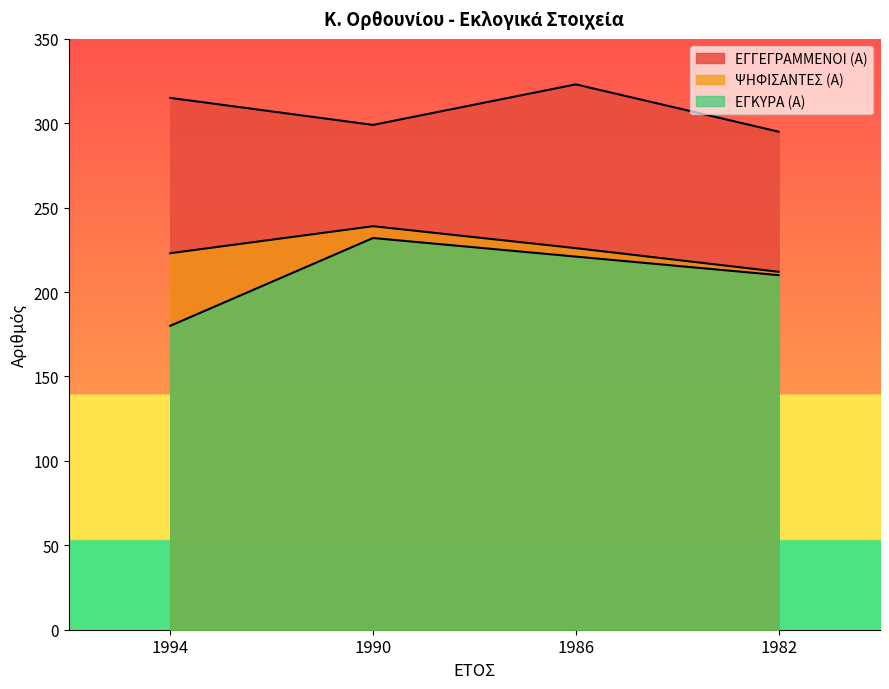

What are all the series names shown in the legend?

ΕΓΓΕΓΡΑΜΜΕΝΟΙ (Α), ΨΗΦΙΣΑΝΤΕΣ (Α), ΕΓΚΥΡΑ (Α)